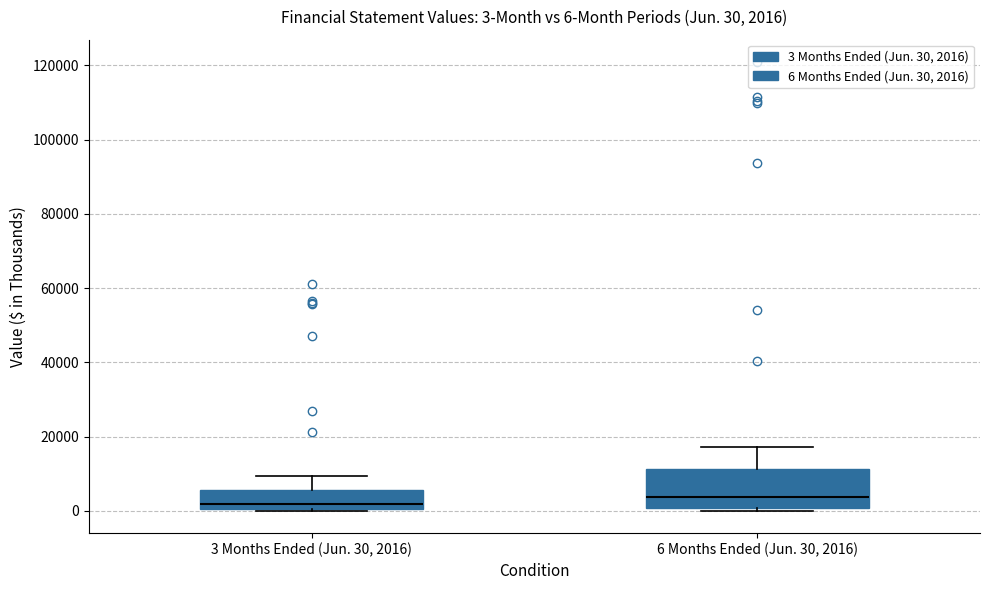

Which box is the tallest, from its lower edge to its upper edge?

6 Months Ended (Jun. 30, 2016)